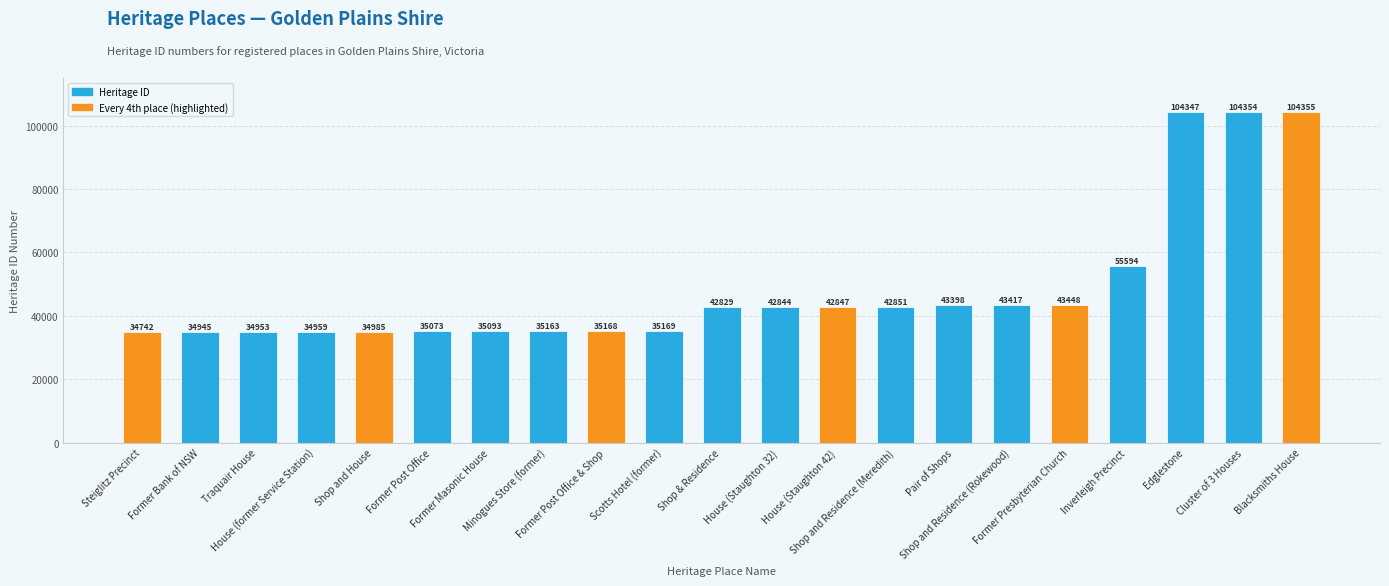

At which label is the value closest to 69548?

Inverleigh Precinct